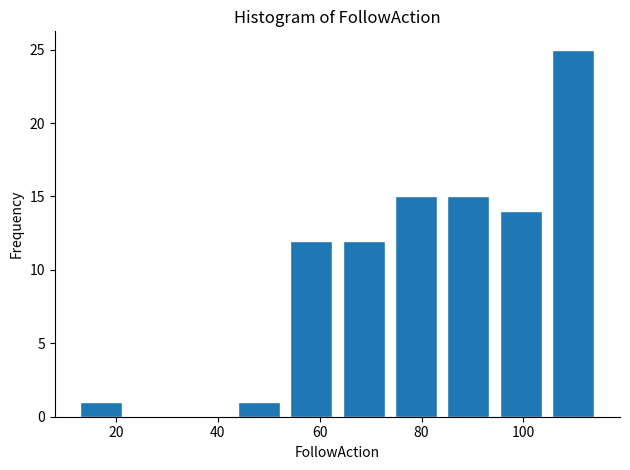

What is the height of the bar covering 44 to 54 on the x-axis? Neither the bar edges nor the heights are printed on the chart, so give them approximately, as read against the axes.

1